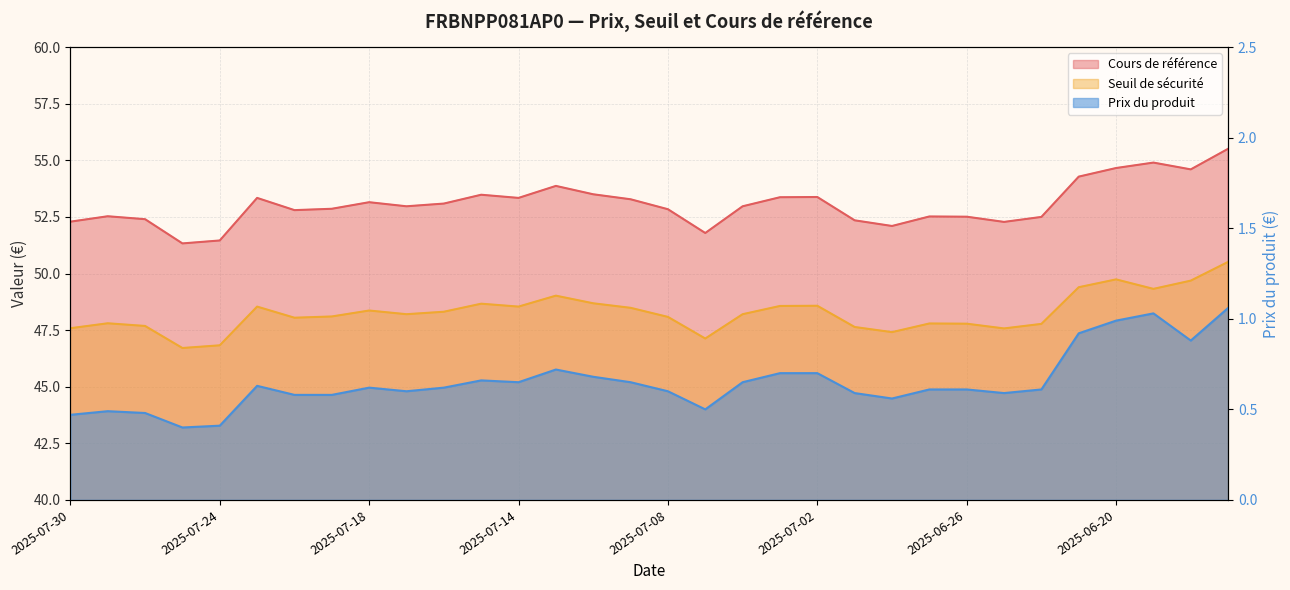

How many lines are shown in the chart?

3